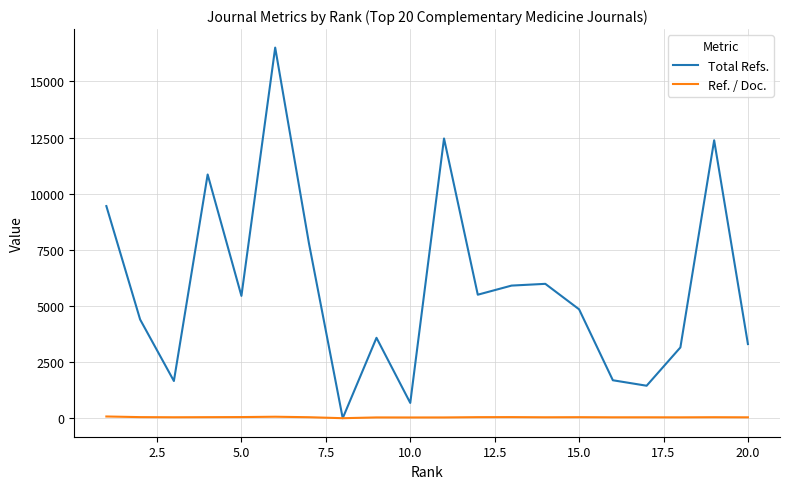

Rank the series by their average value, from lowest to highest.

Ref. / Doc., Total Refs.